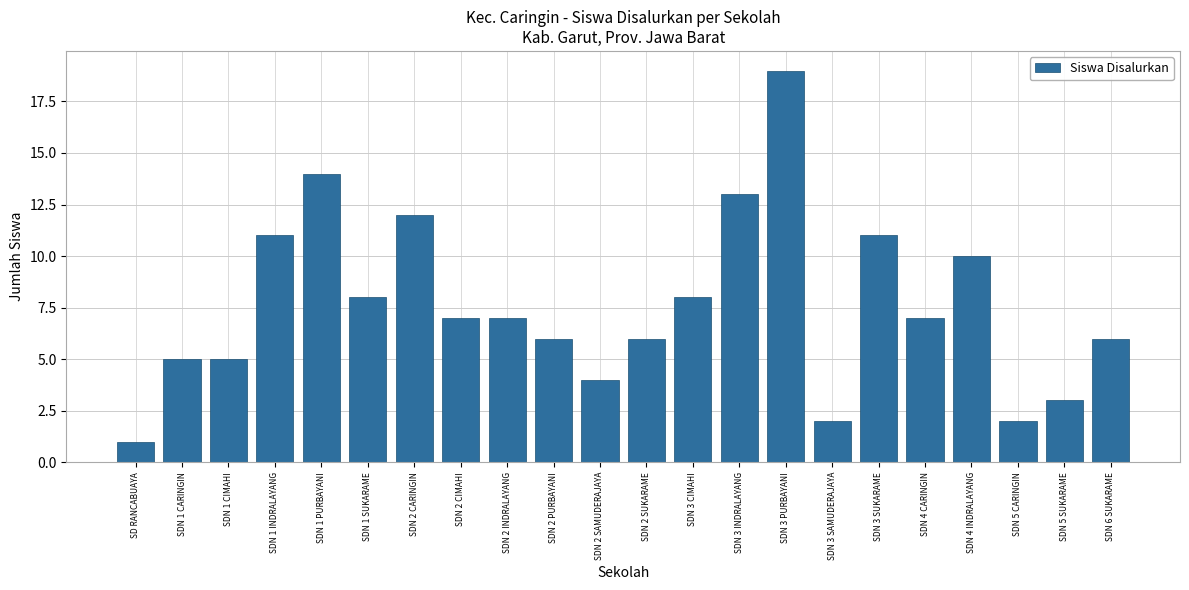

What value does the data have at SDN 2 INDRALAYANG, to the nearest 5?

5